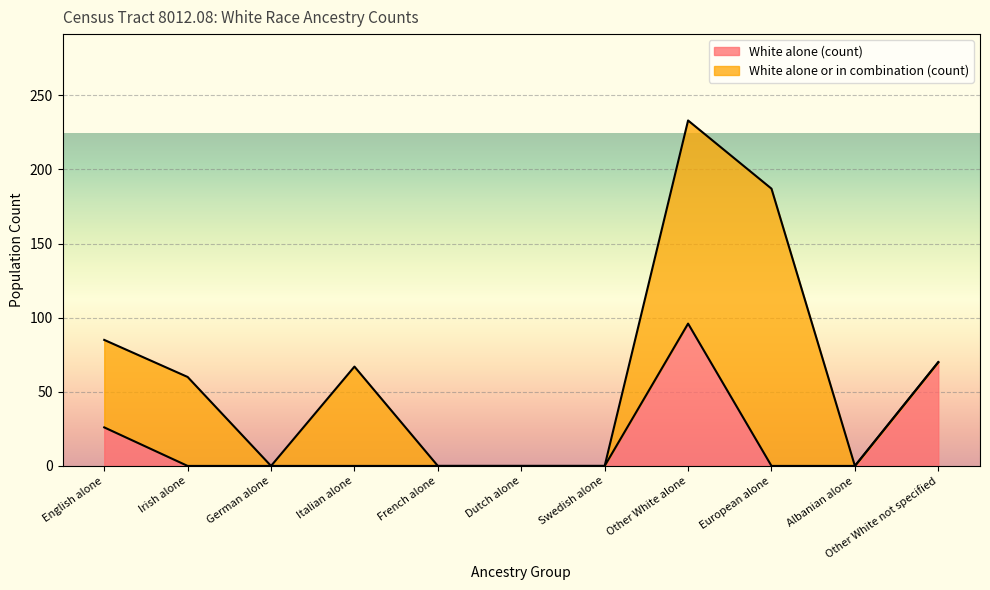

Which category has the lowest value across all series?

Irish alone